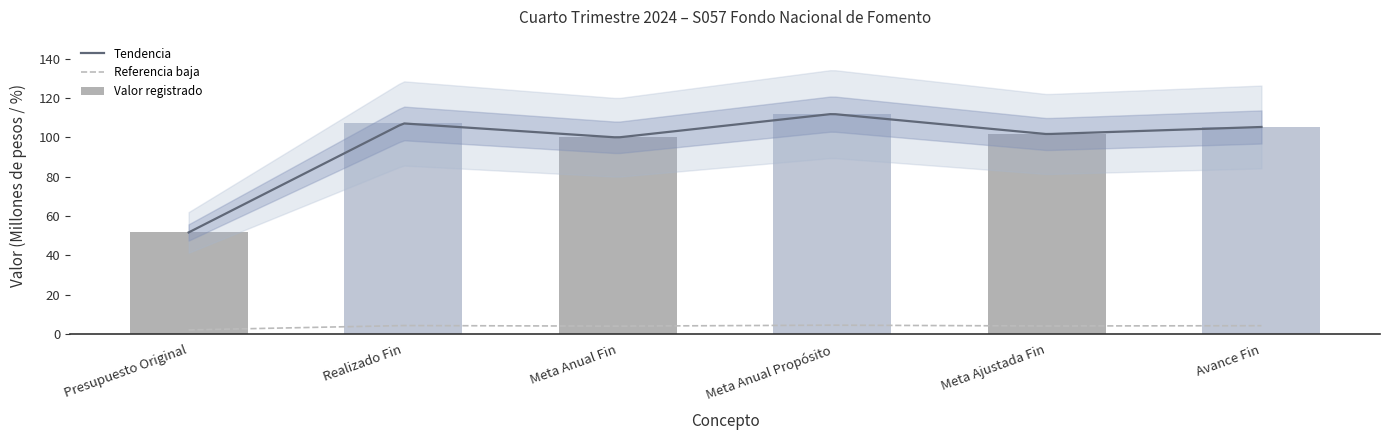

What is the difference between the values at Avance Fin and Meta Ajustada Fin?

0.1